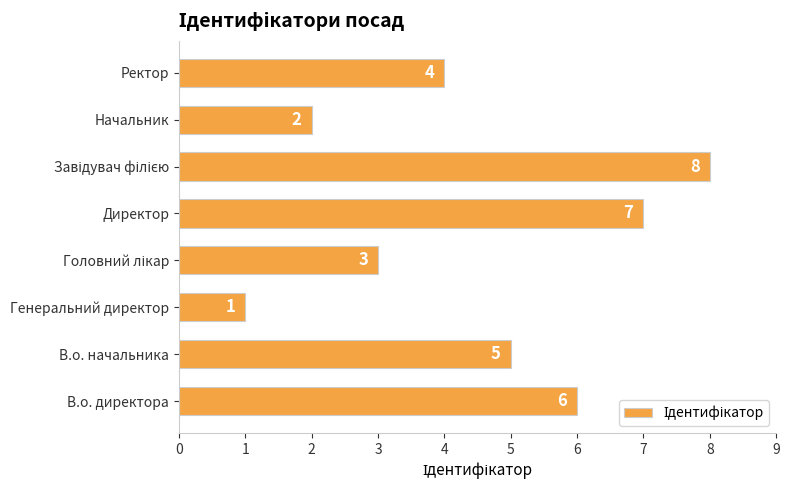

What is the greatest value displayed?

8